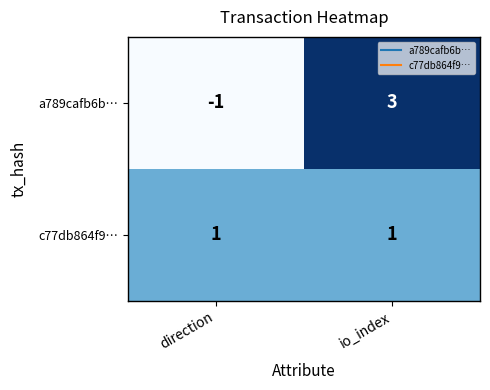

Which series has the largest range (max minus min)?

a789cafb6b…